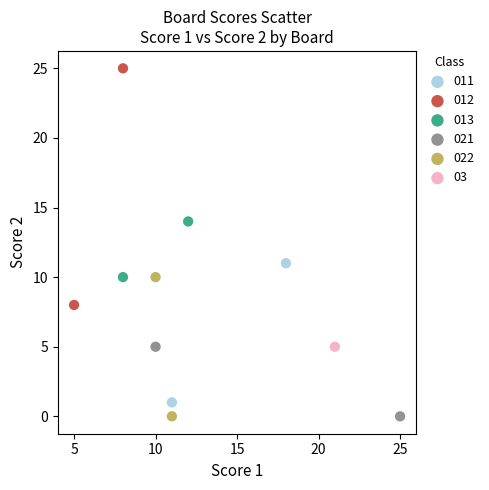

What are all the series names shown in the legend?

011, 012, 013, 021, 022, 03